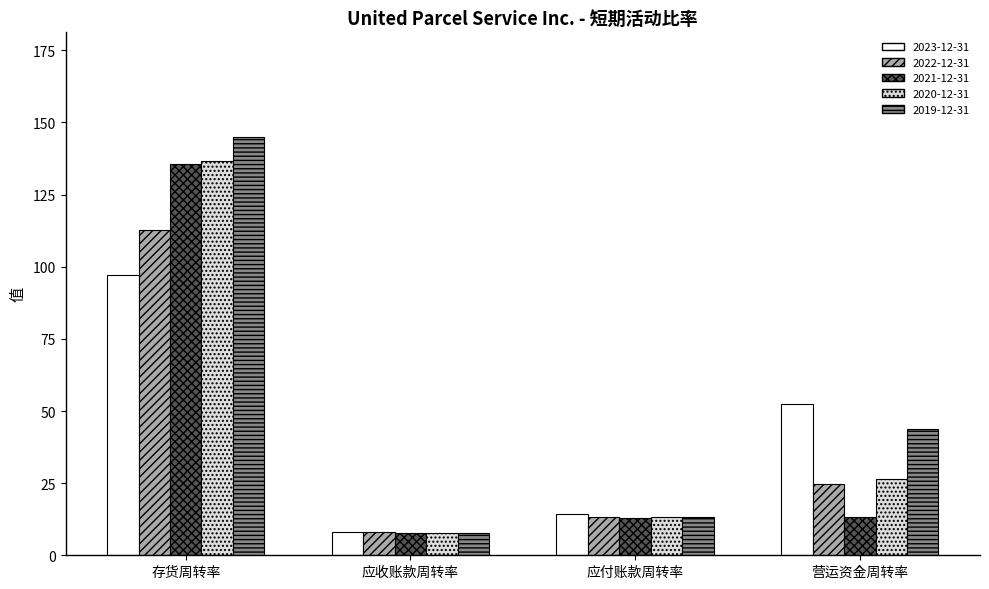

Rank the categories by 2019-12-31 value from lowest to highest.

应收账款周转率, 应付账款周转率, 营运资金周转率, 存货周转率